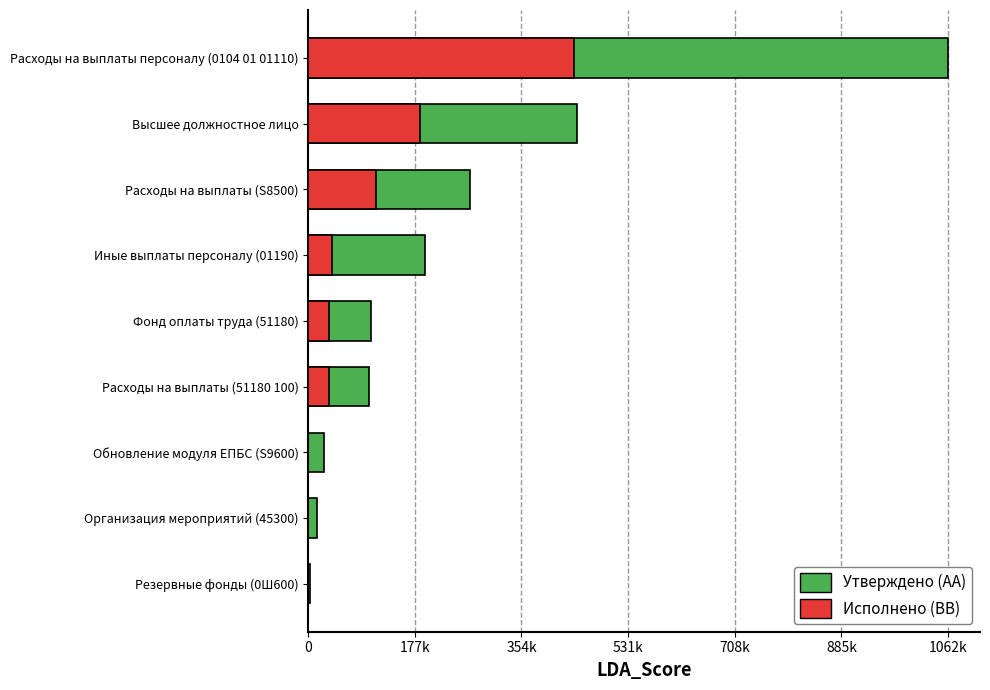

Rank the series at Расходы на выплаты персоналу (0104 01 01110) from highest to lowest value.

Утвержденные бюджетные назначения, Исполнено